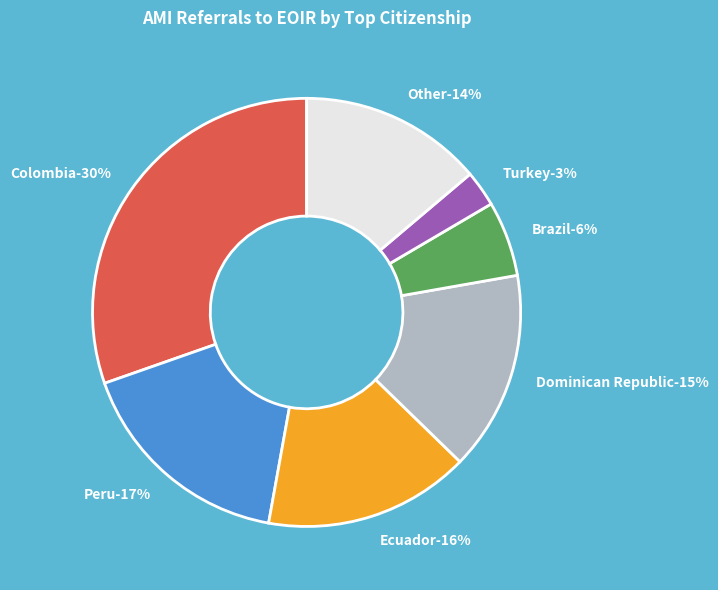

Does Dominican Republic represent more than half of the total?

No